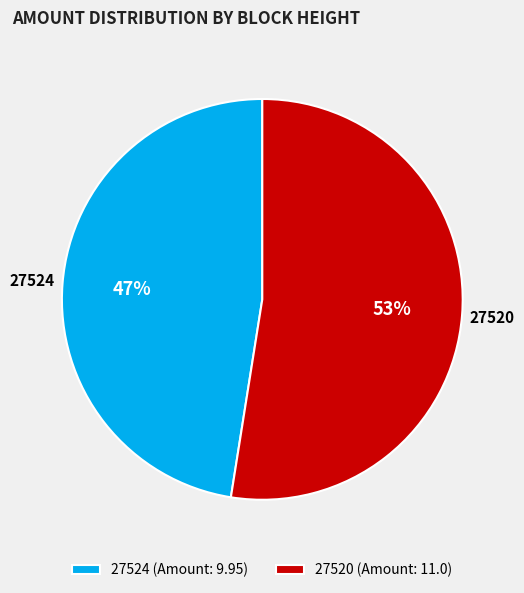

To the nearest percent, what is the combined percentage of 27520 and 27524?

100%